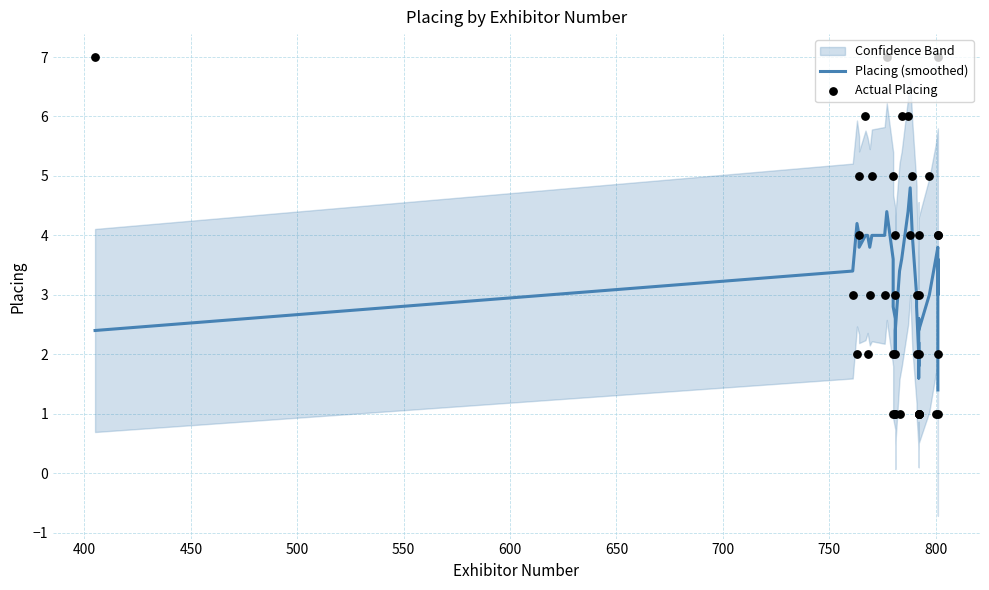

Which series has the widest spread of Y values?

Actual Placing